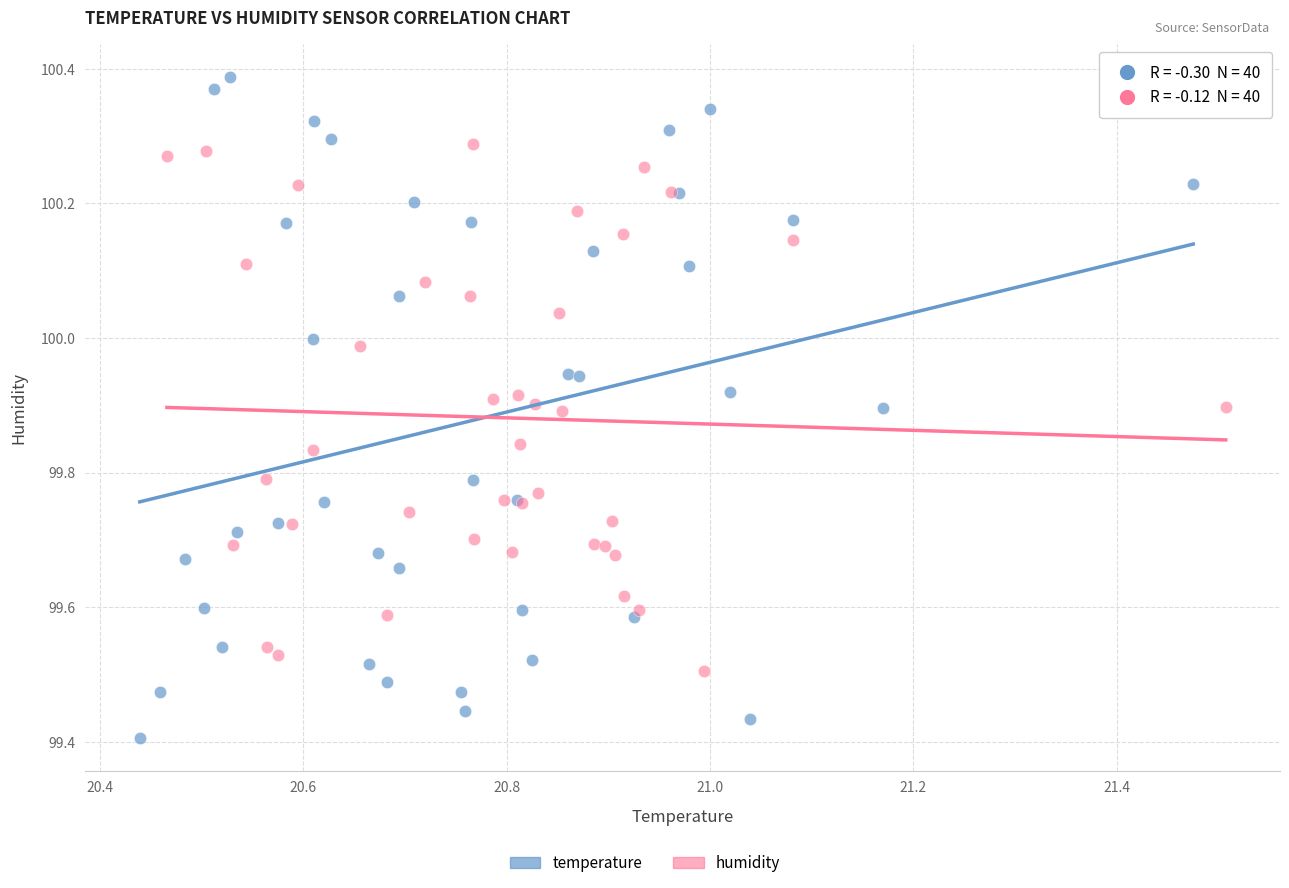

Which series contains the highest Y value?

temperature